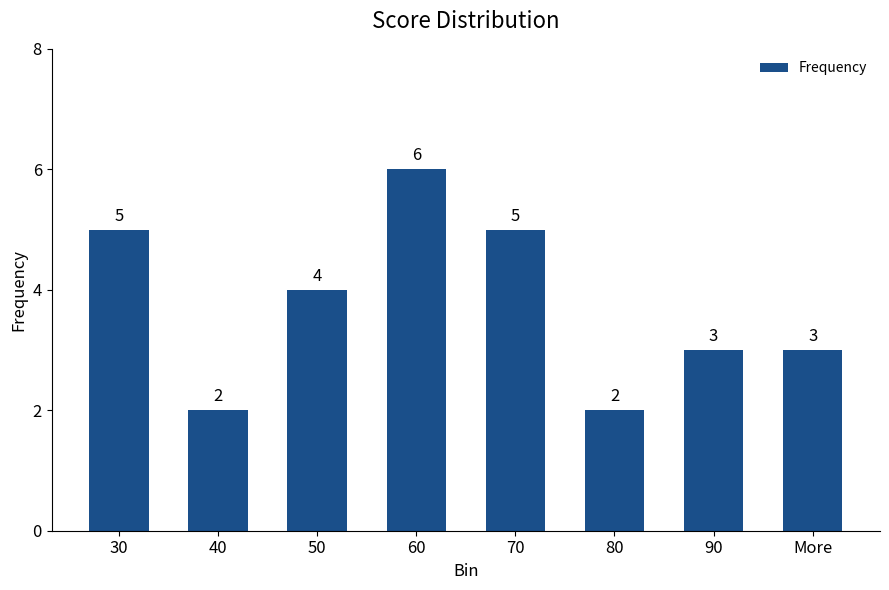

Reading left to right, extract all data points from this chart.

30=5	40=2	50=4	60=6	70=5	80=2	90=3	More=3